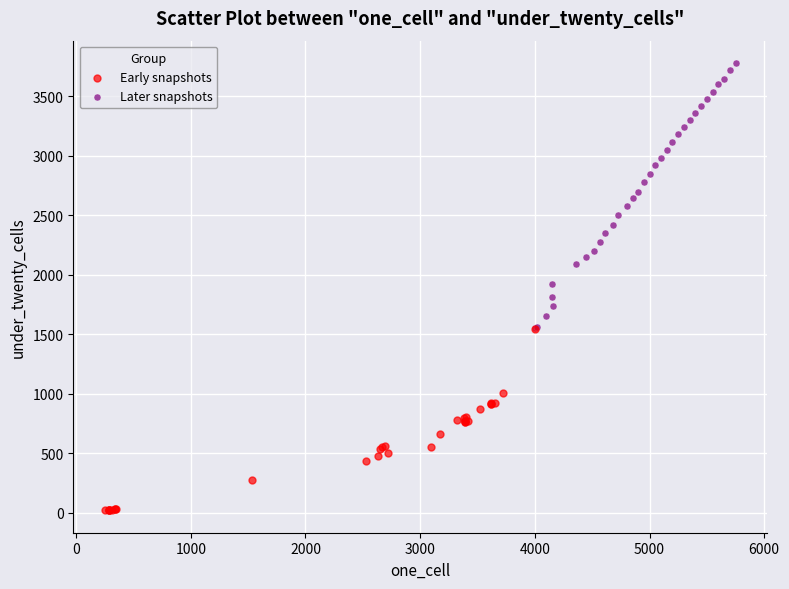

Which series has the widest spread of Y values?

Later snapshots